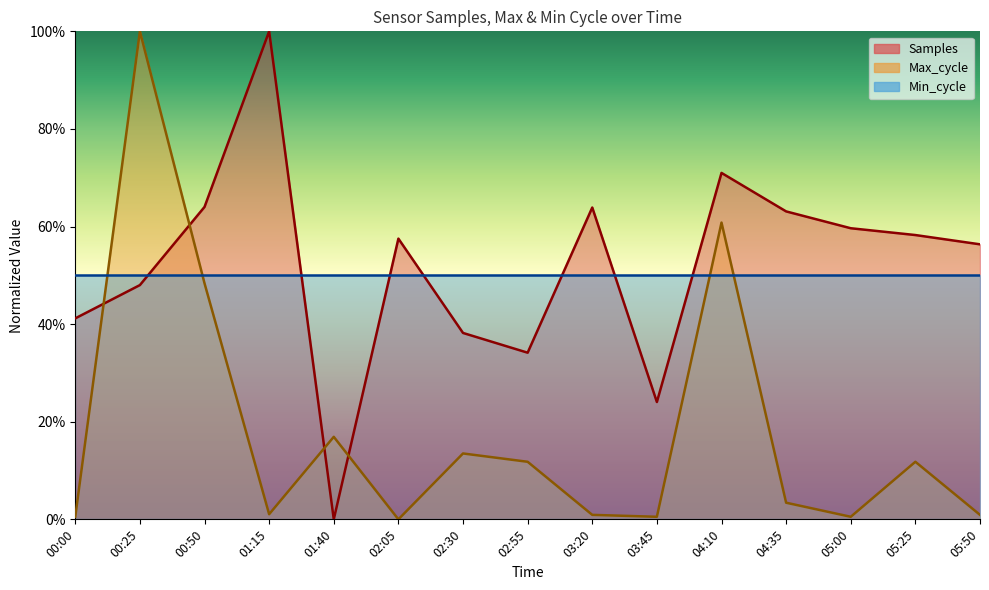

How many interior local valleys does the Max_cycle series have?

4